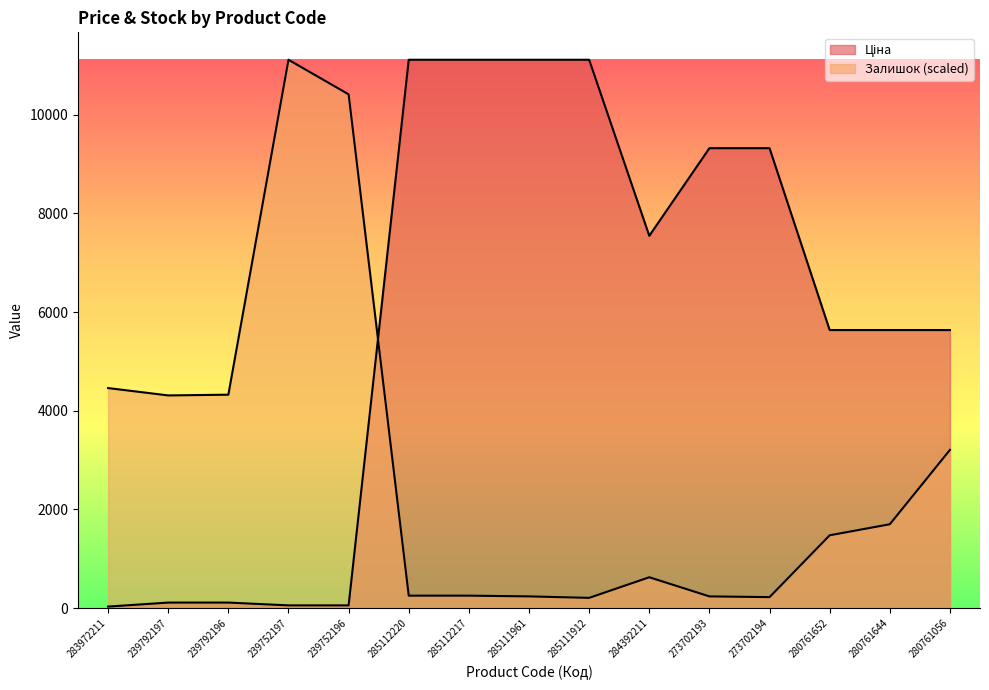

Which series has the largest total across all categories?

Ціна